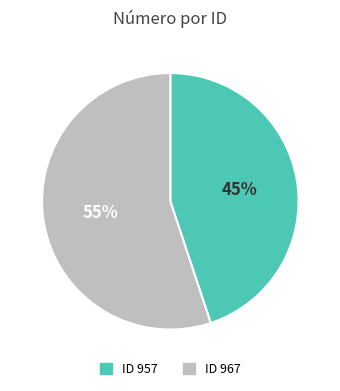

What is the ratio of the value at ID 967 to the value at ID 957?

1.2